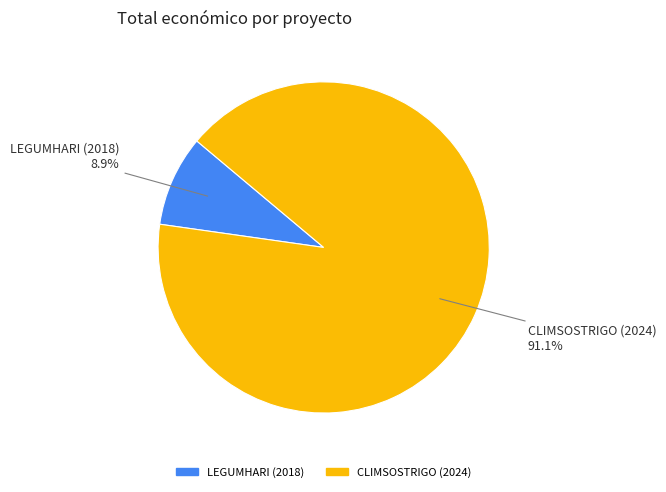

Does LEGUMHARI (2018) account for over 50% of the chart?

No